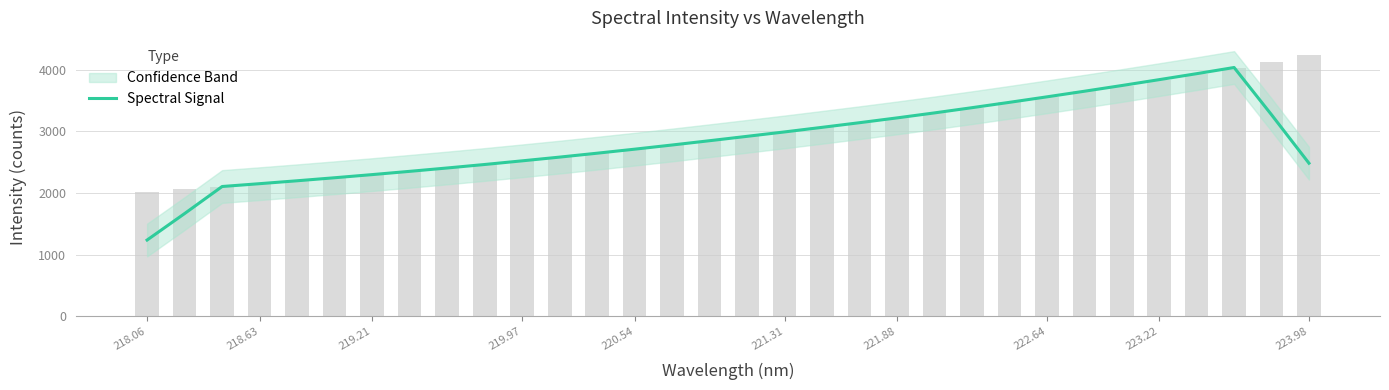

What is the ratio of the value at 218.06 to the value at 221.88?

0.4